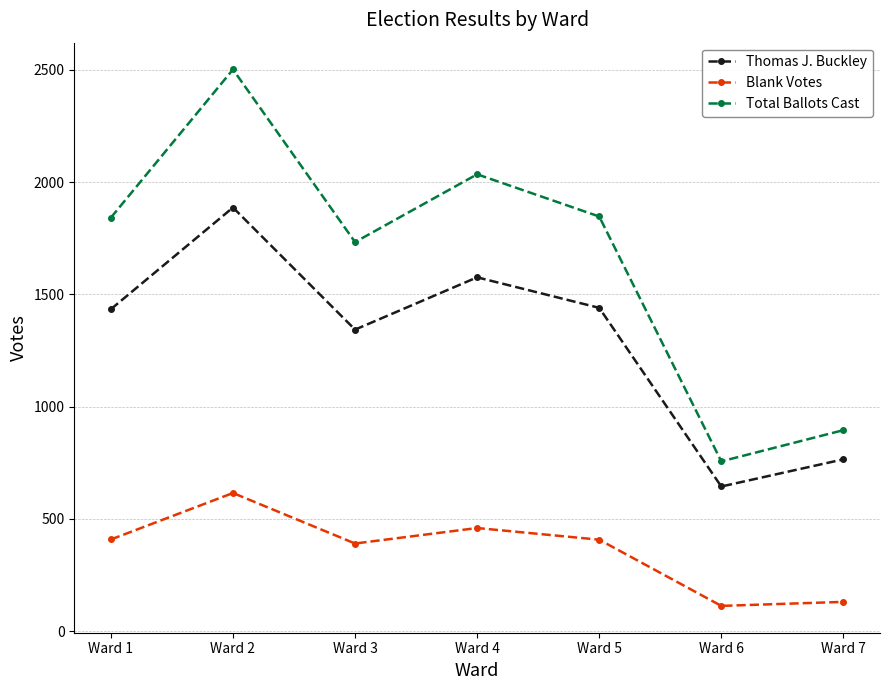

At which category does the chart reach its peak across all series?

Ward 2